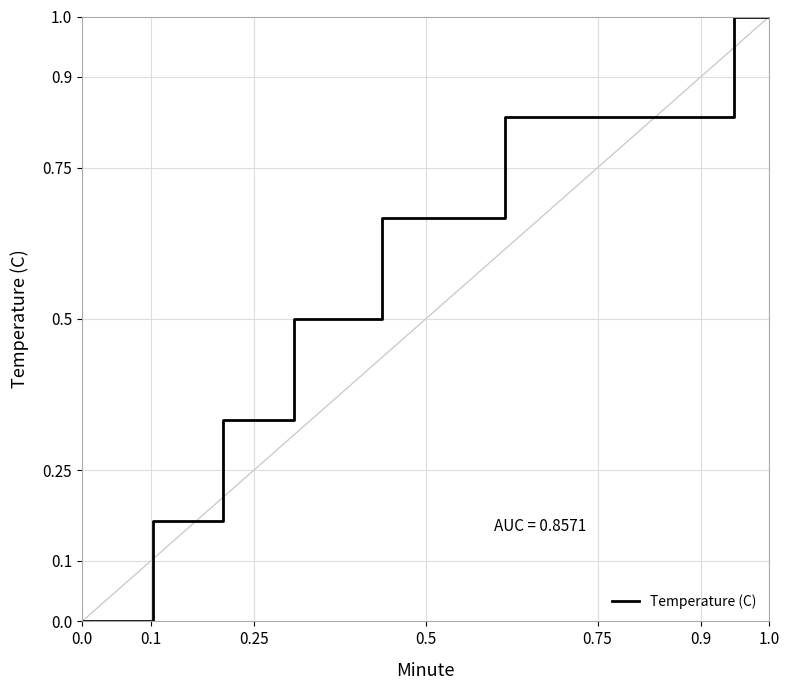

How many values are between 0 and 1?

40